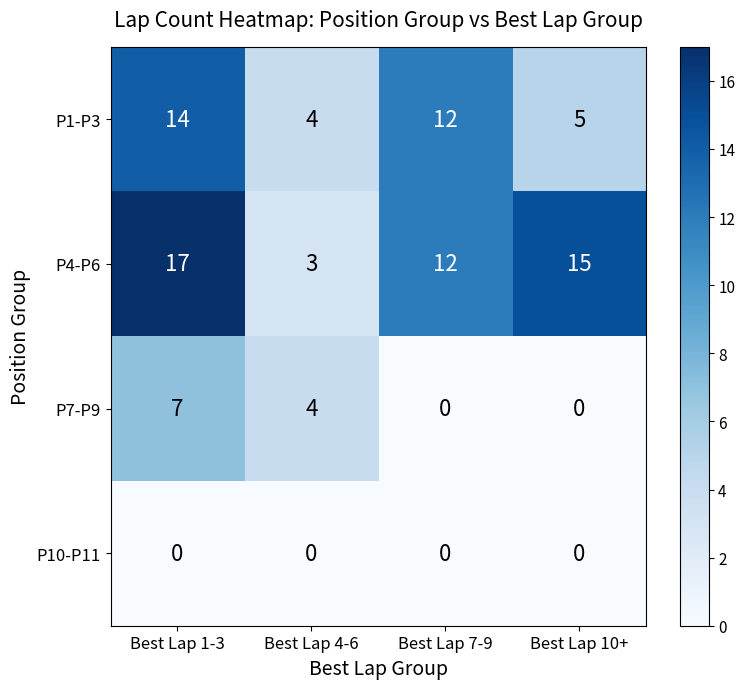

Which series changed the most between Best Lap 7-9 and Best Lap 10+?

P1-P3